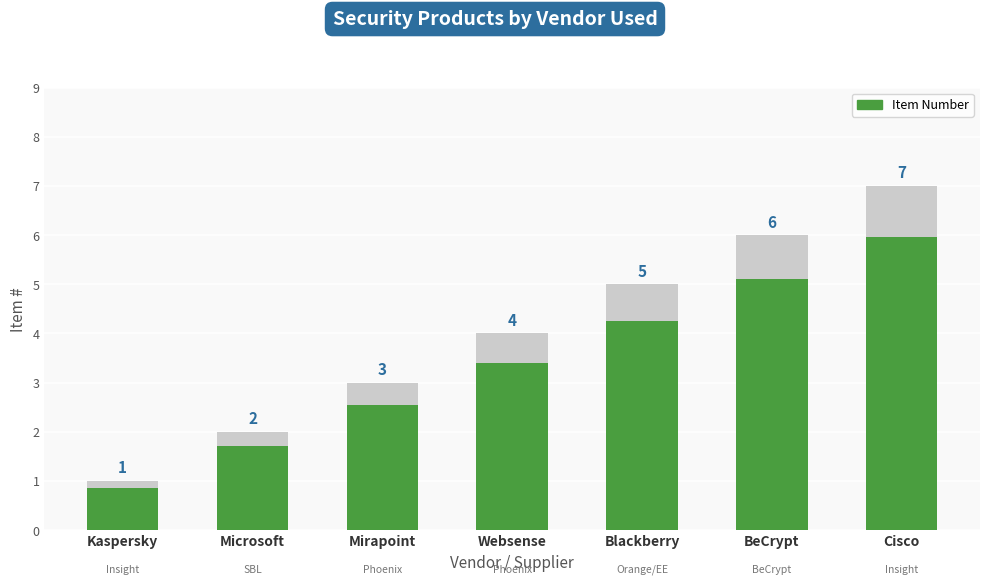

How many bars are there in total?

7